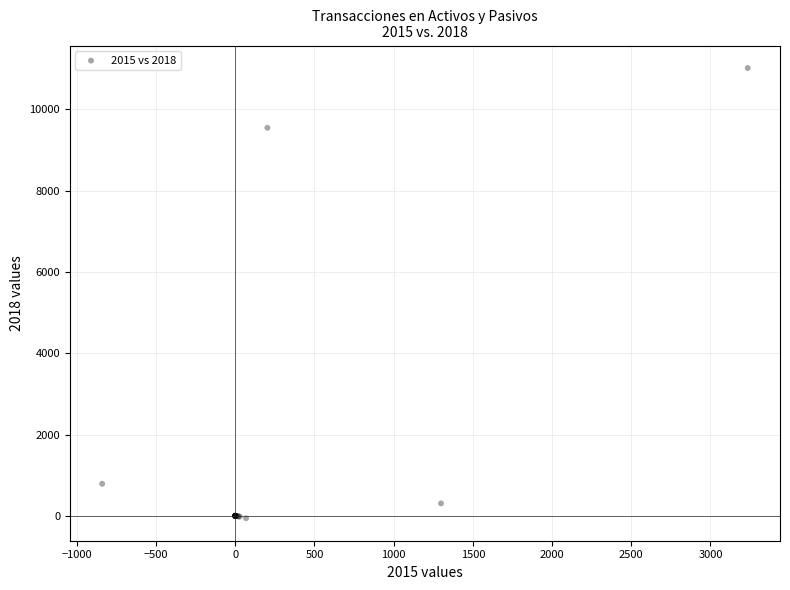

What Y value in the scatter plot is closest to 5479?

9548.8